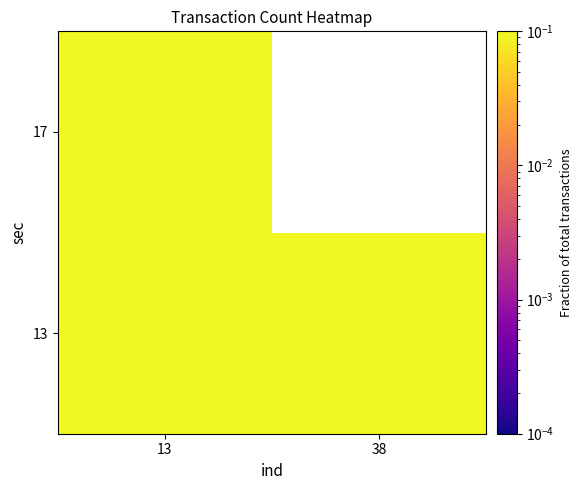

How many series are shown in this chart?

2